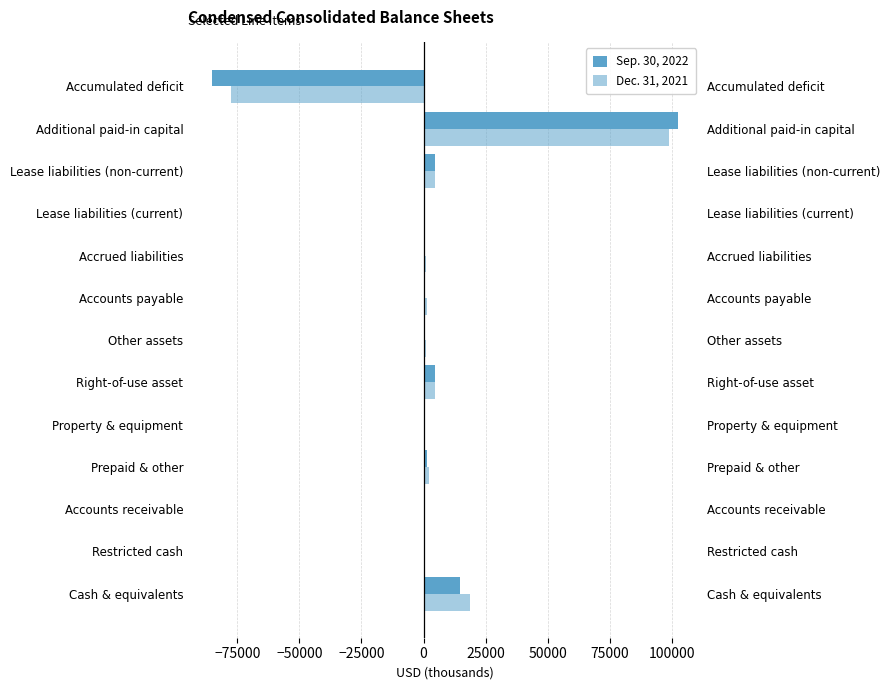

What is the difference between the second highest and second lowest values in the Sep. 30, 2022 series?

14478